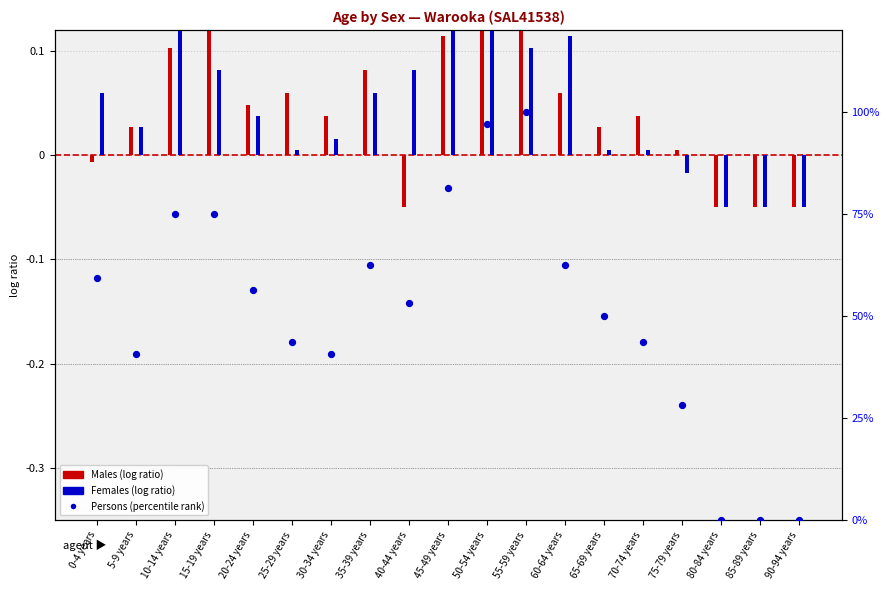

At how many categories does at least one series exceed 87?

2